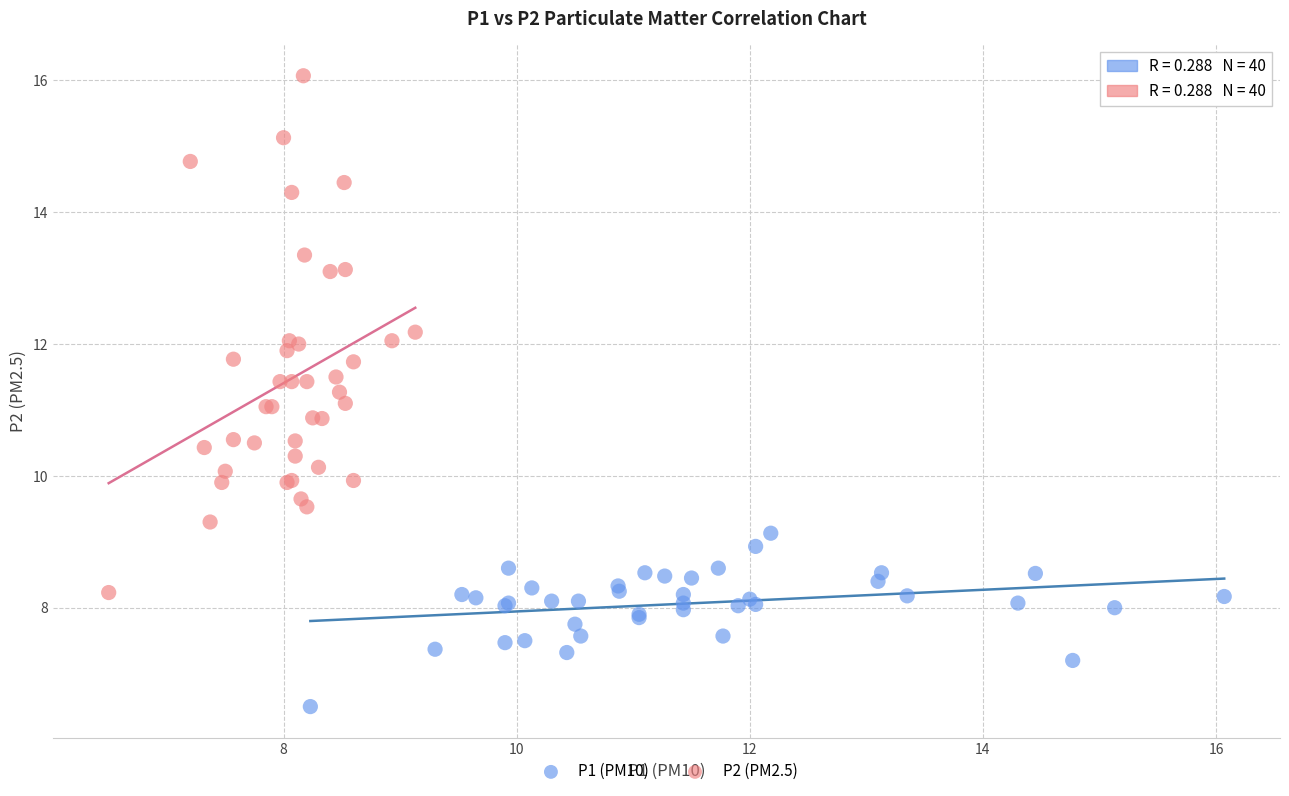

Which series reaches the maximum Y coordinate?

P2 (PM2.5)